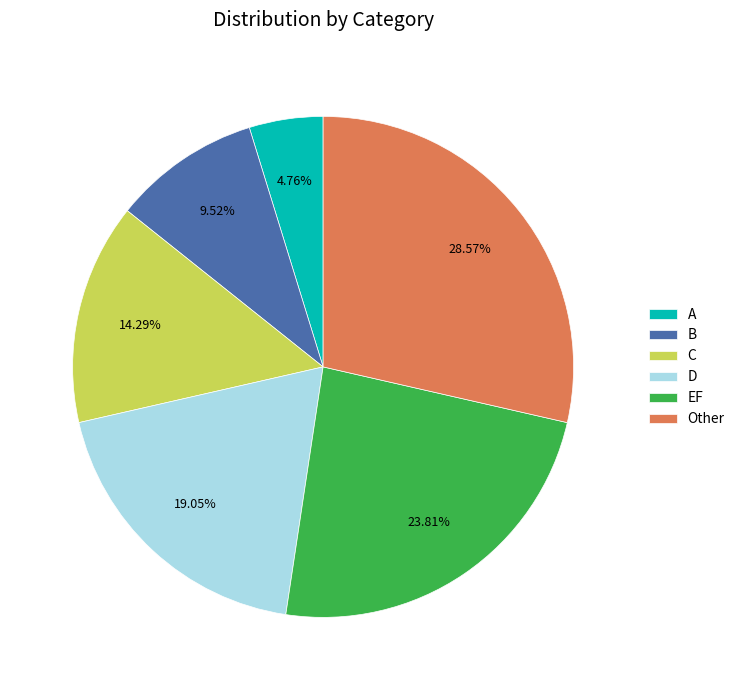

What percentage is the EF slice, to the nearest percent?

24%